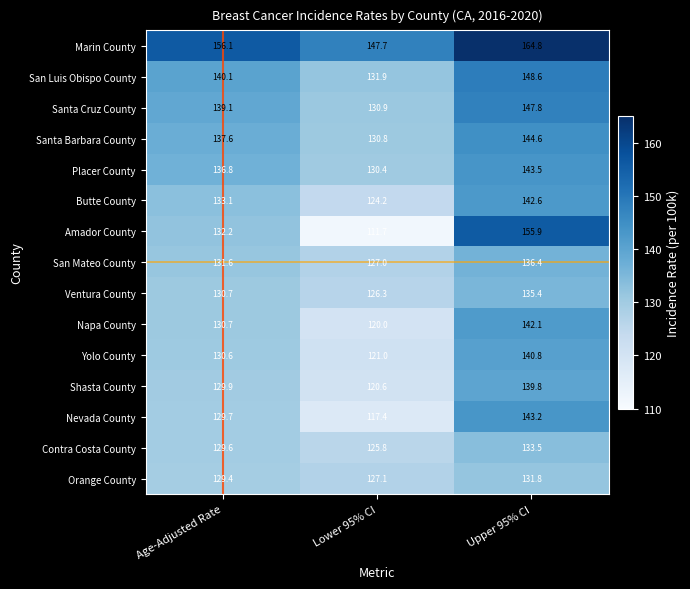

Rank the categories by Placer County value from lowest to highest.

Lower 95% CI, Age-Adjusted Rate, Upper 95% CI